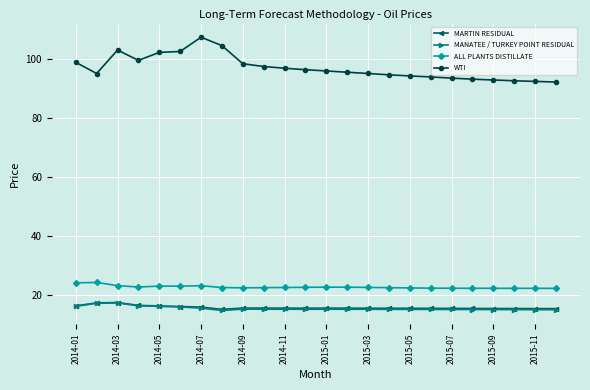

True or false: WTI and ALL PLANTS DISTILLATE cross at least once.

False